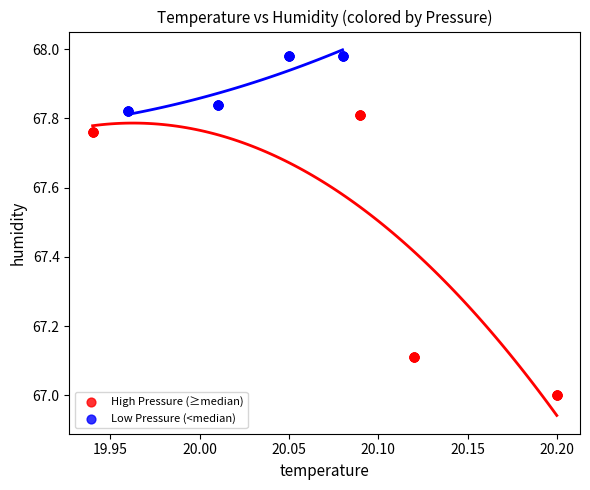

Which series reaches the minimum Y coordinate?

High Pressure (≥median)